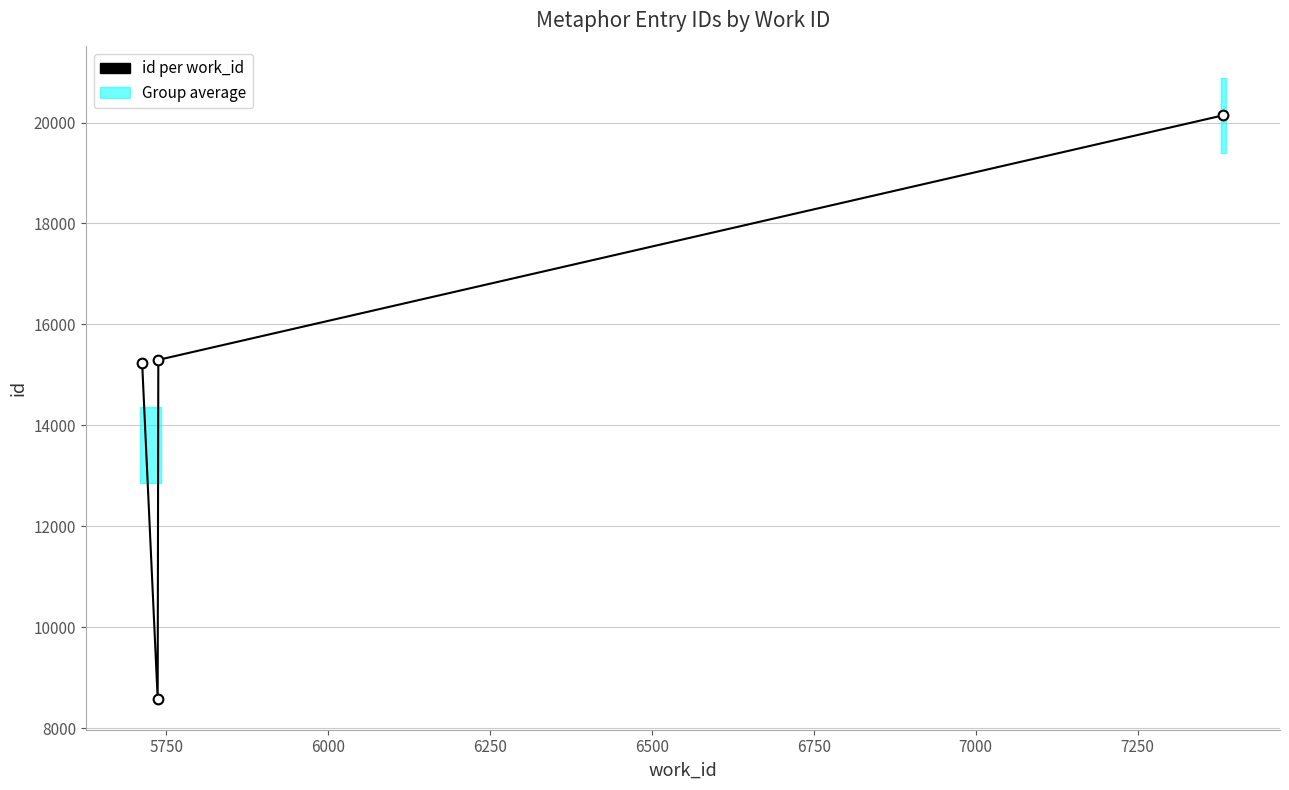

Does the chart display data point markers on the line(s)?

Yes